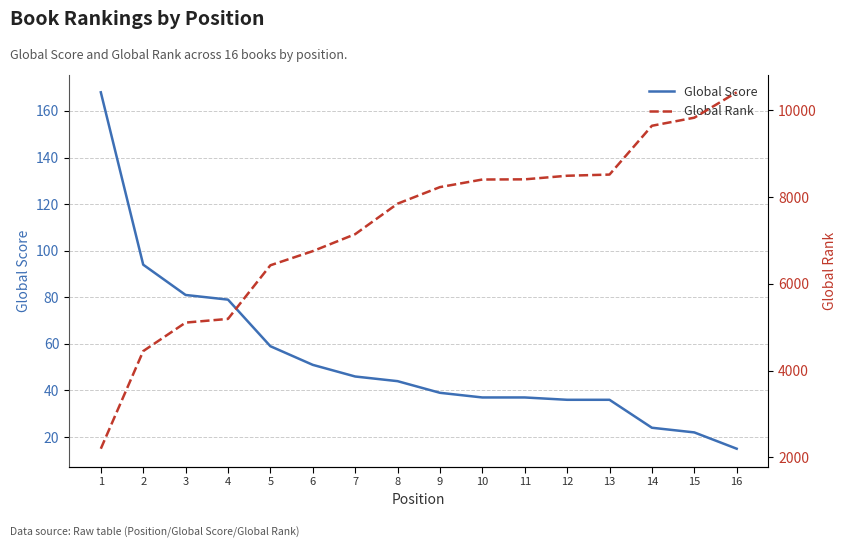

What is the difference between the maximum and minimum values in the Global Score series?

153